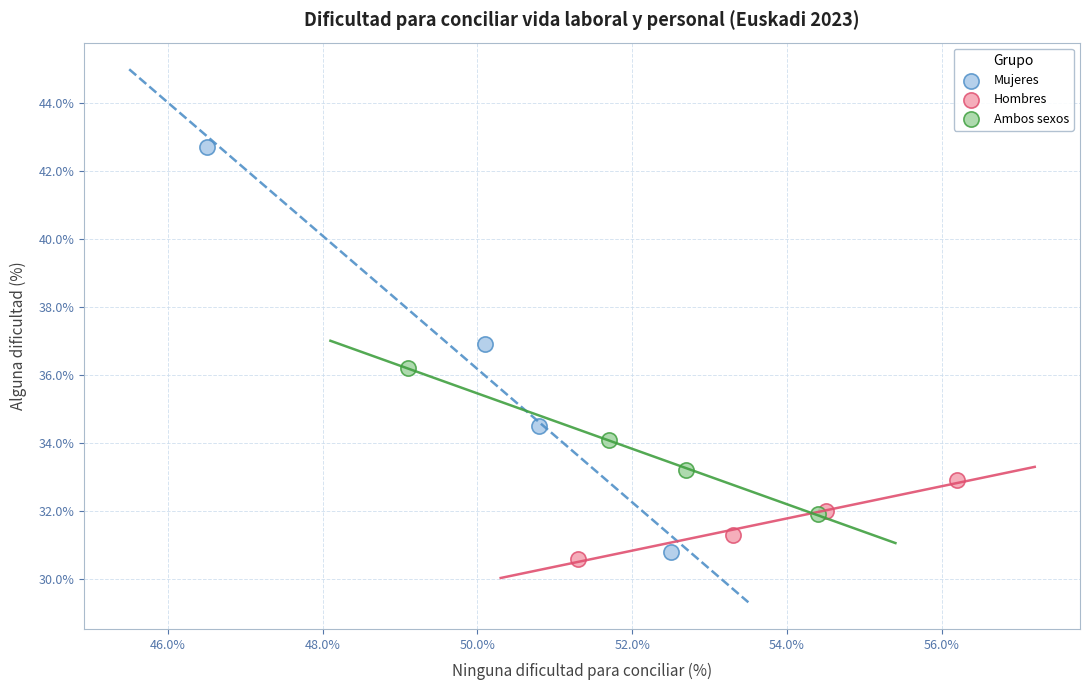

Which series has the largest Y range (max minus min)?

Mujeres